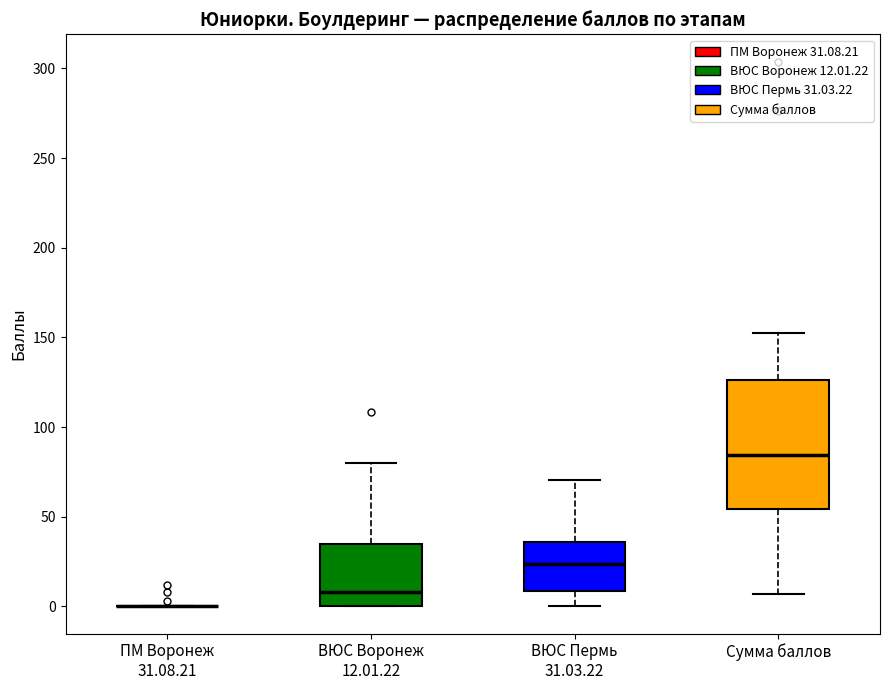

Reading left to right, read every box against the y-axis: the position of its median line, the range the box covers, and the ends of its whiskers. The values are not printed on the chart, so give them approximately, as read against the axis.

ПМ Воронеж 31.08.21: box collapsed to a line at 0, whiskers 0 to 0
ВЮС Воронеж 12.01.22: median 10, box 0 to 35, whiskers 0 to 80
ВЮС Пермь 31.03.22: median 25, box 10 to 35, whiskers 0 to 70
Сумма баллов: median 85, box 55 to 125, whiskers 5 to 155